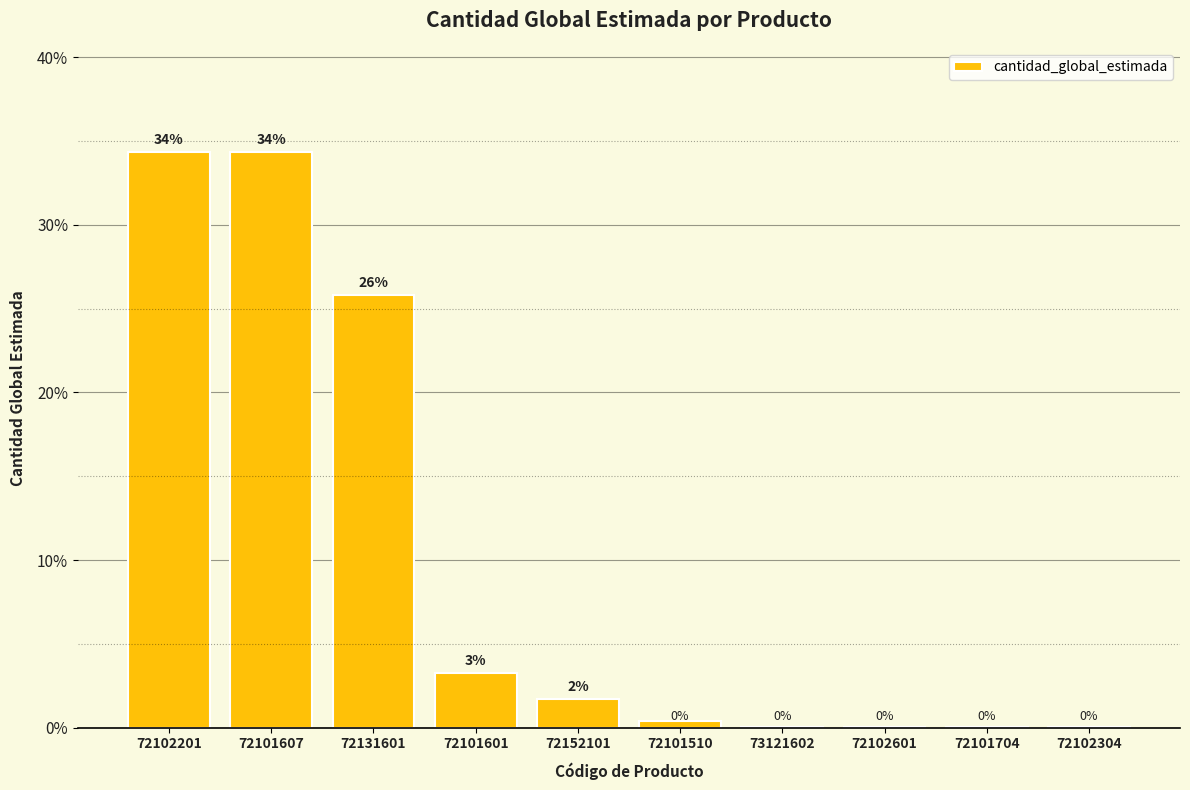

At which label is the value closest to 17?

72131601